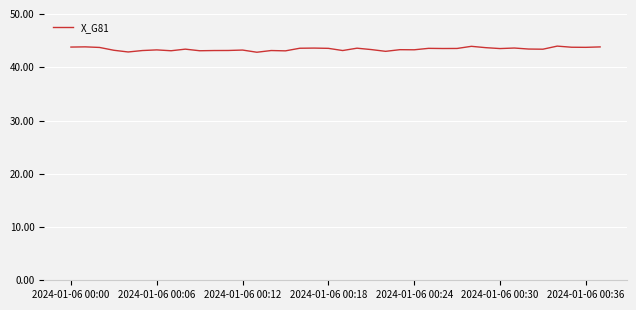

What is the minimum value shown in the chart?

42.8